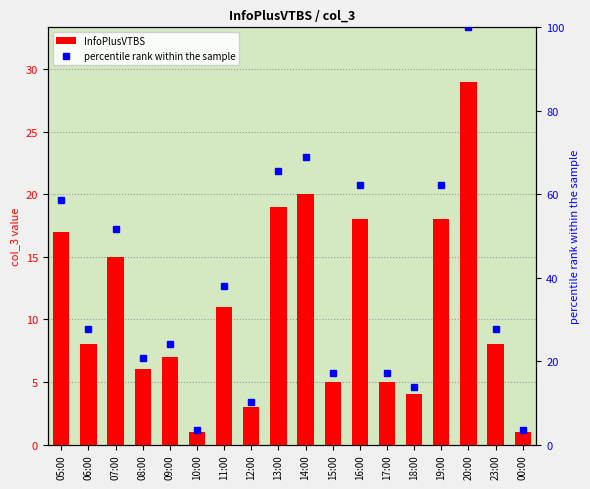

Is it true that InfoPlusVTBS equals 40.4 at 20:00?

False